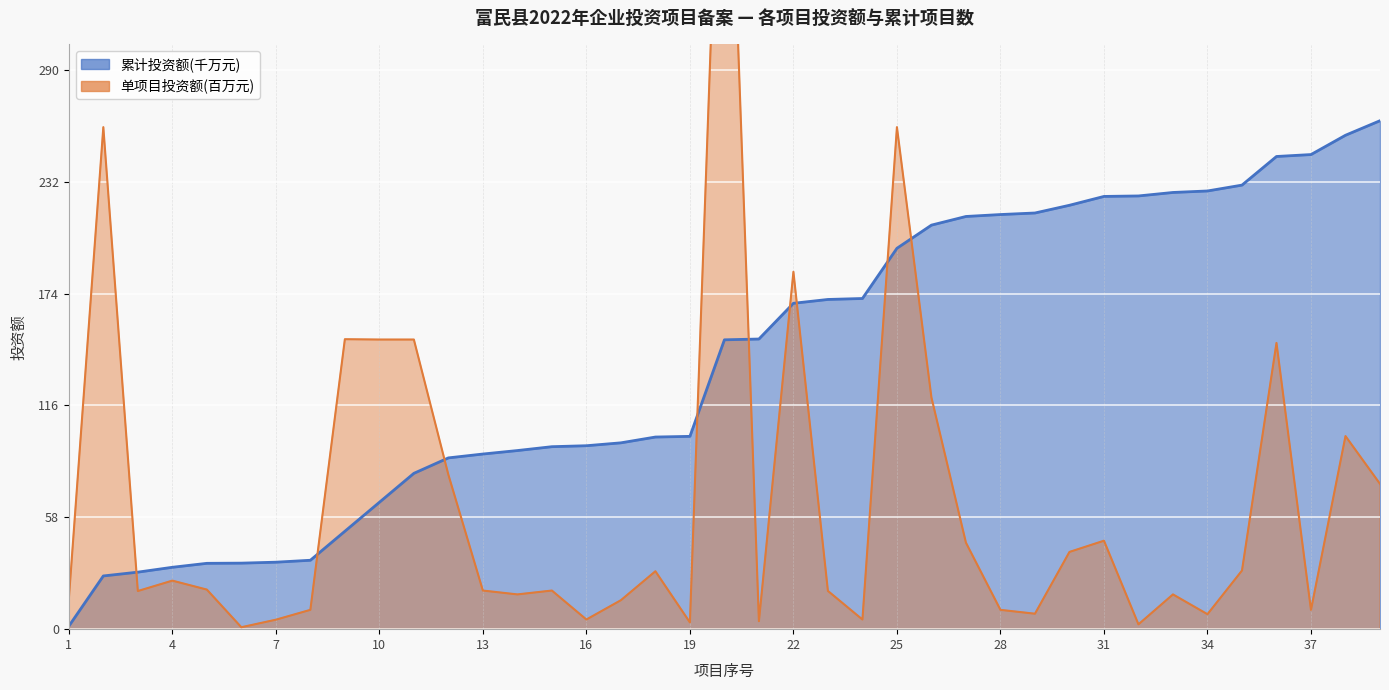

Where does the 项目数量(累计) series first go above 149?

20